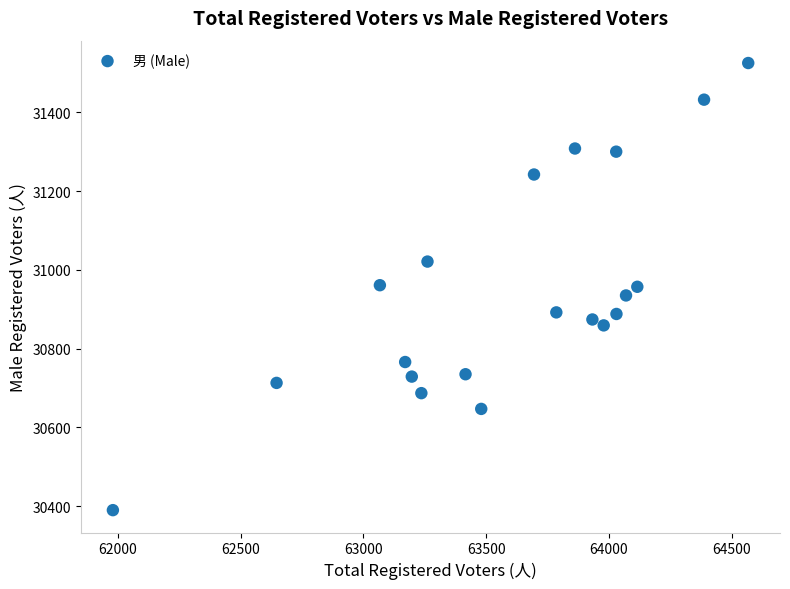

What is the range of Y values (max minus min)?

1135